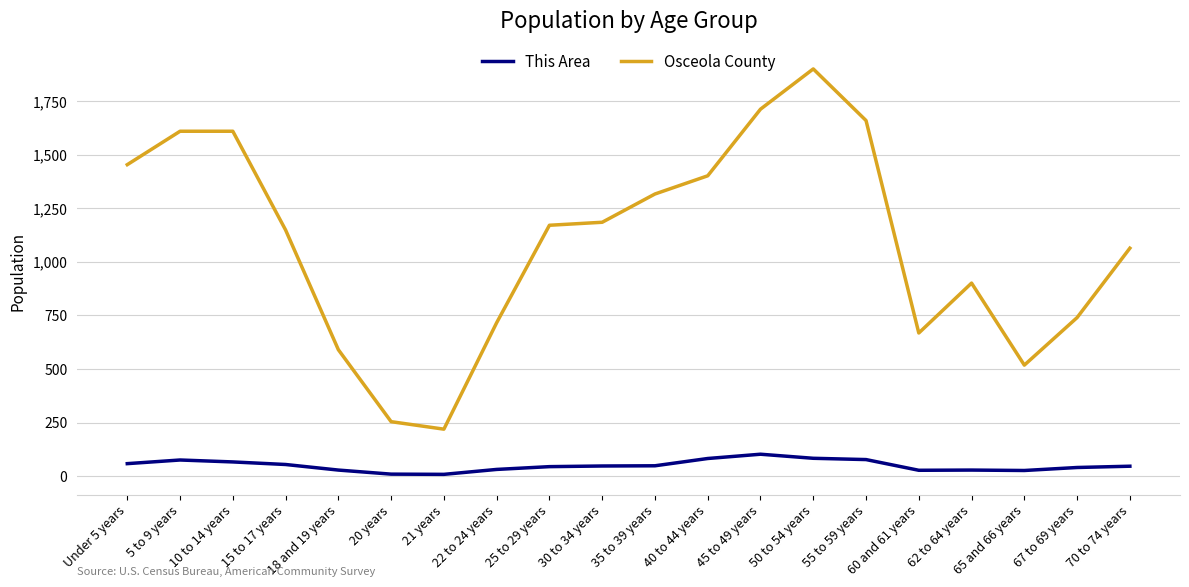

True or false: This Area and Osceola County intersect in this chart.

False